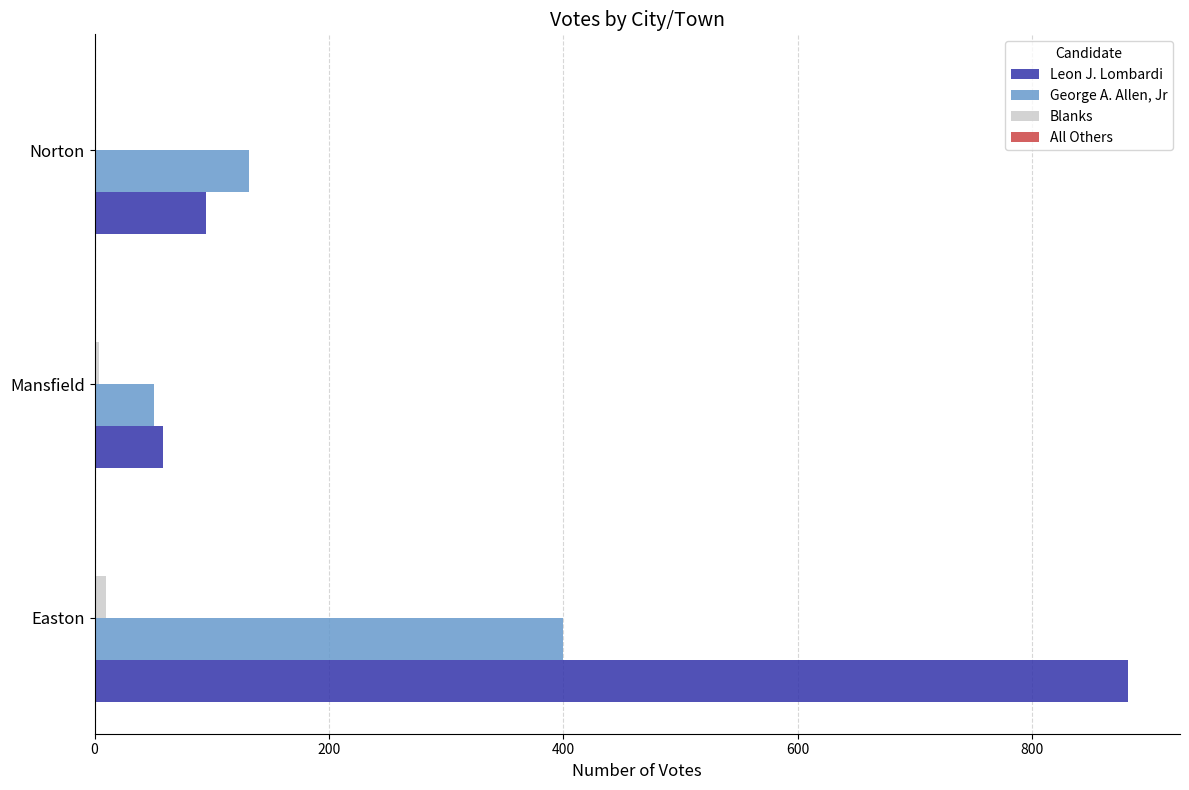

Where is Leon J. Lombardi nearest to the value 470?

Norton